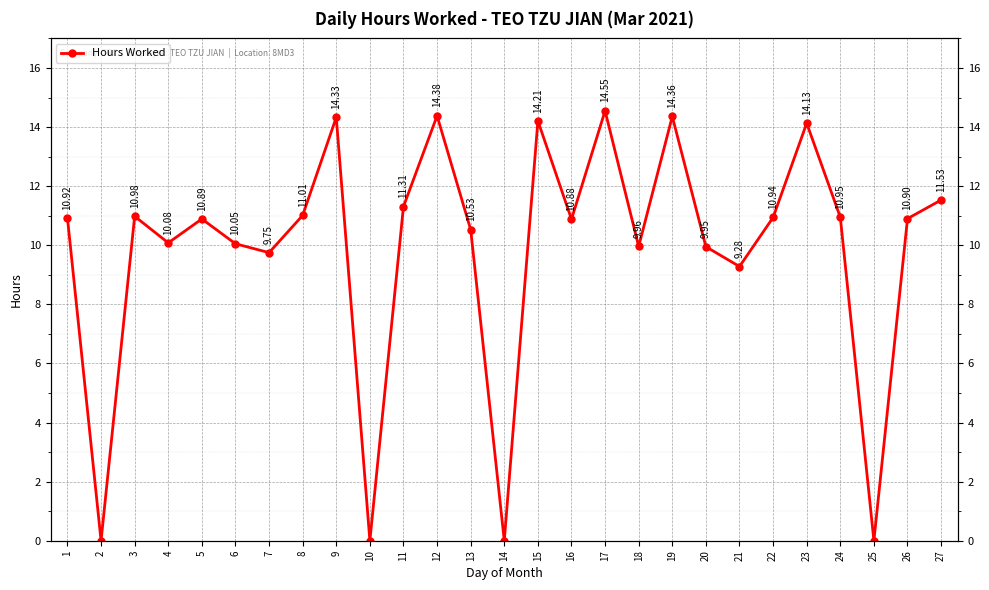

Between 20 and 16, which is larger?

16